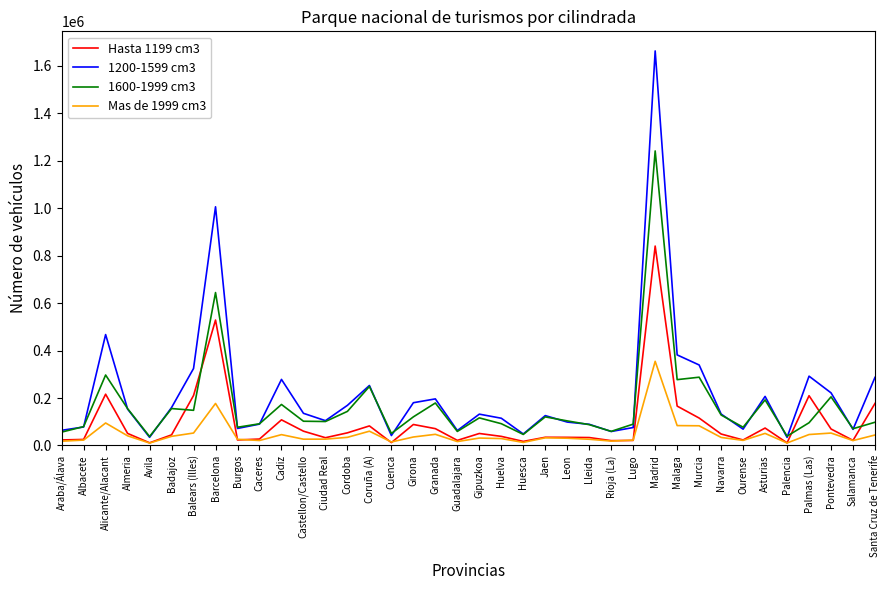

How many distinct data groups are displayed?

4